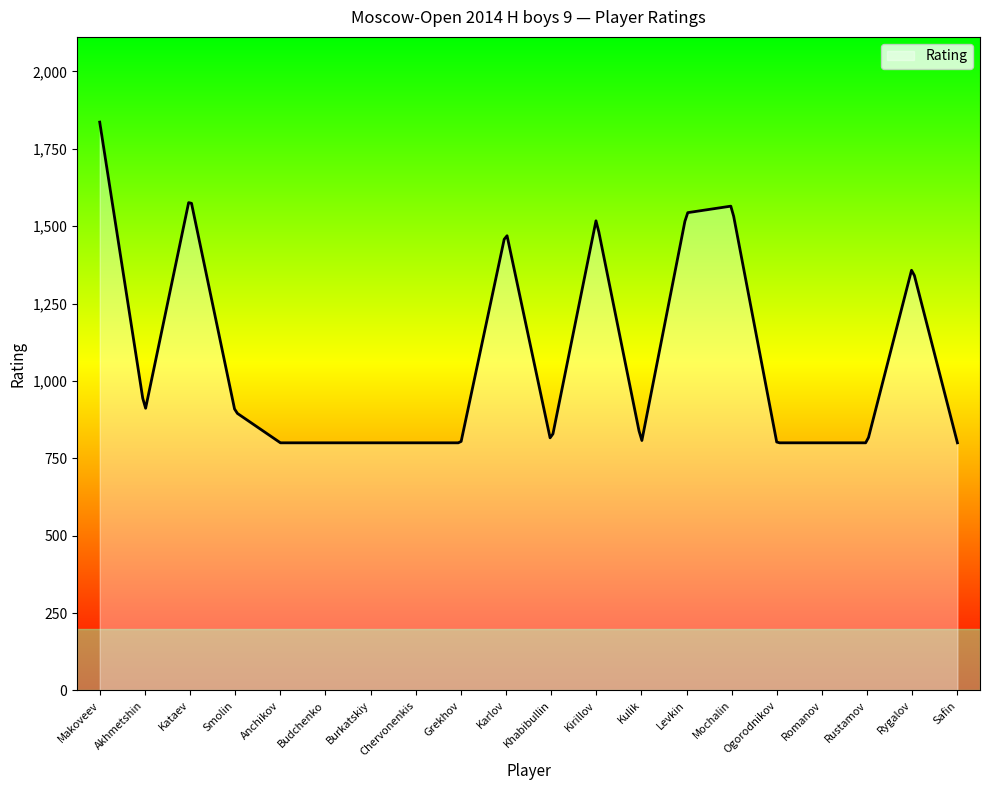

What is the difference between the maximum and minimum values?

1036.0